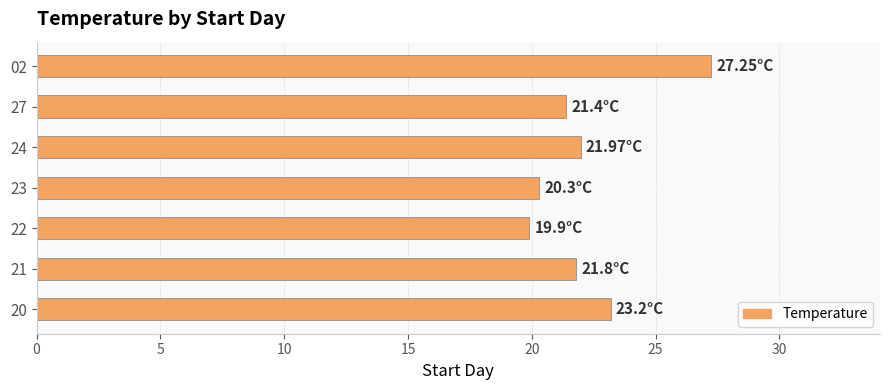

What is the sum of the values at 24 and 22?

41.9